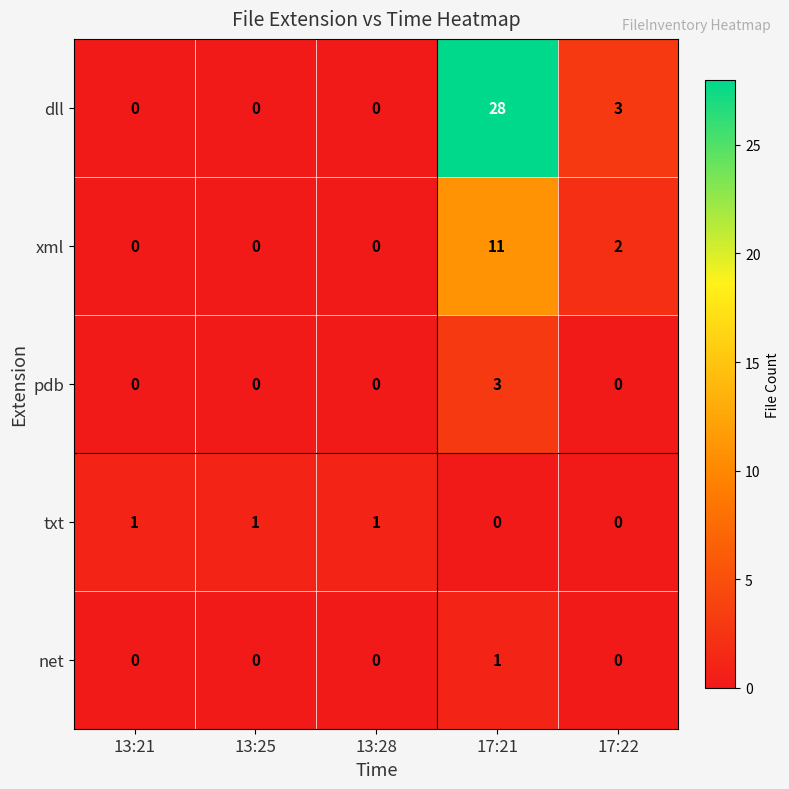

Which series has the widest spread of values?

dll